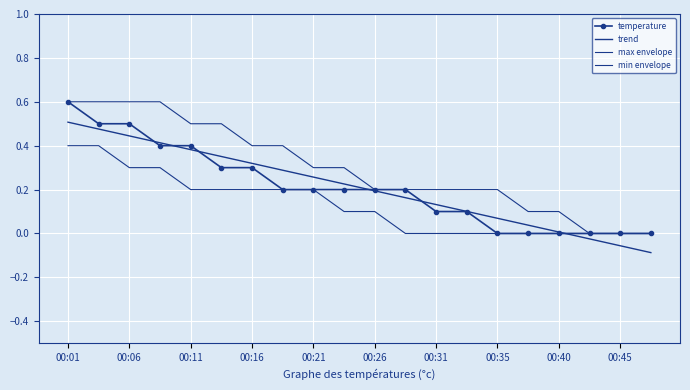

True or false: max envelope and min envelope intersect in this chart.

False